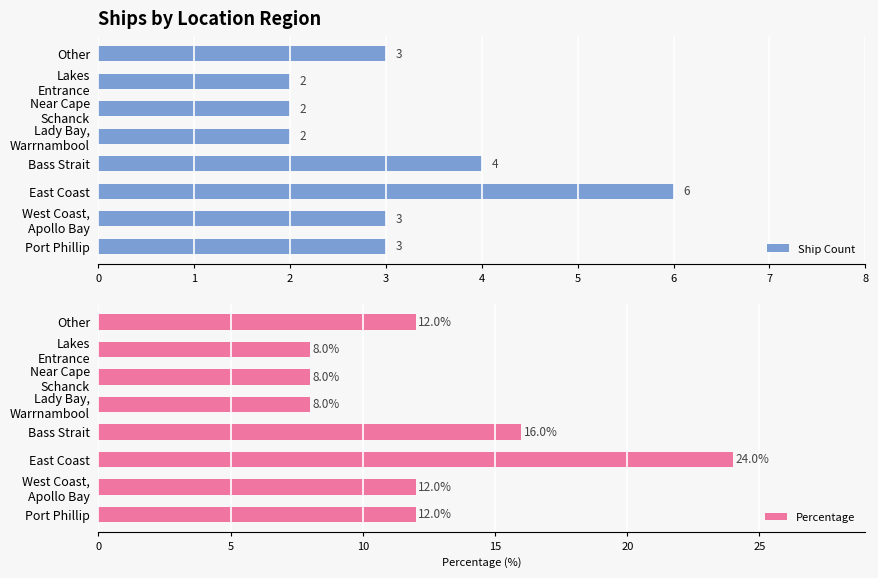

At which label is Ship Count closest to 4?

Bass Strait